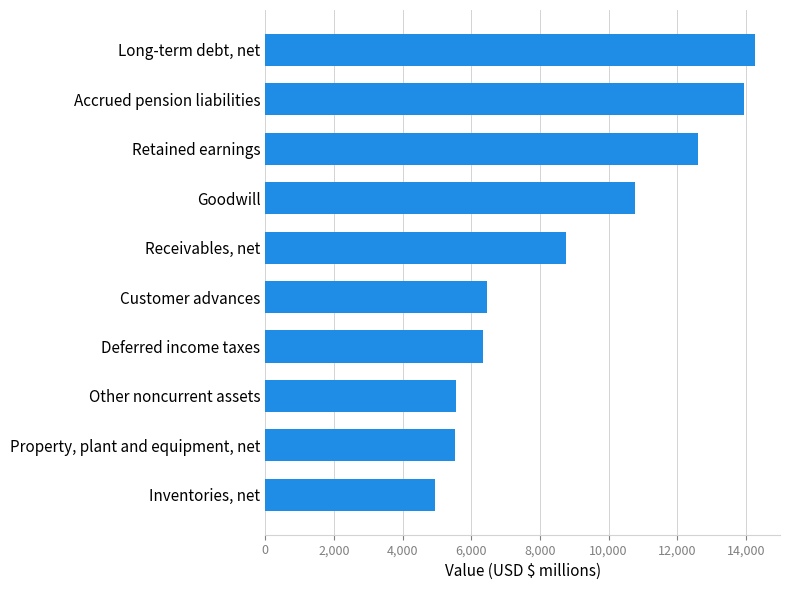

Which label corresponds to the smallest value in the chart?

Inventories, net